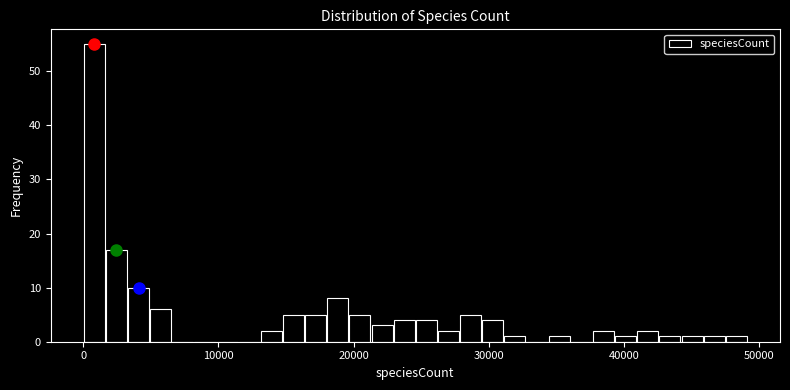

Around what value on the x-axis is the tallest bar? Give the approximate position of its centre, as read against the axis.

1000